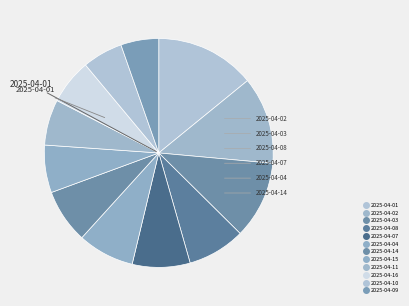

What is the largest slice in the pie chart?

2025-04-01